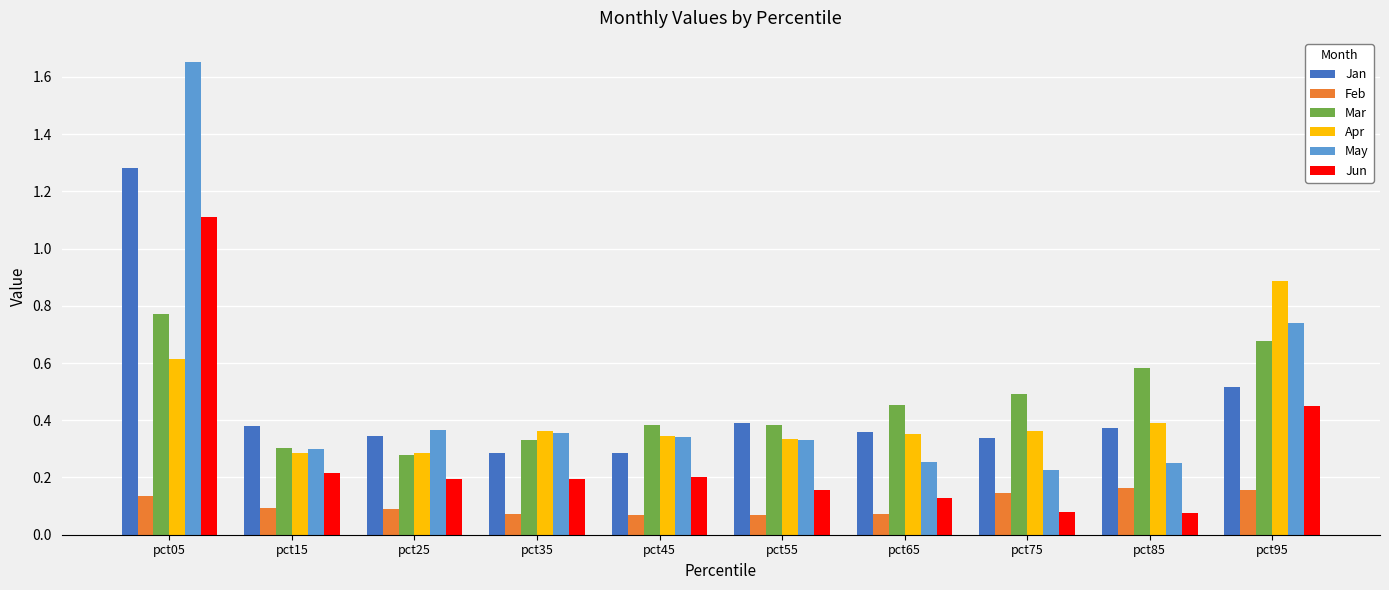

Where is Mar nearest to the value 0?

pct25